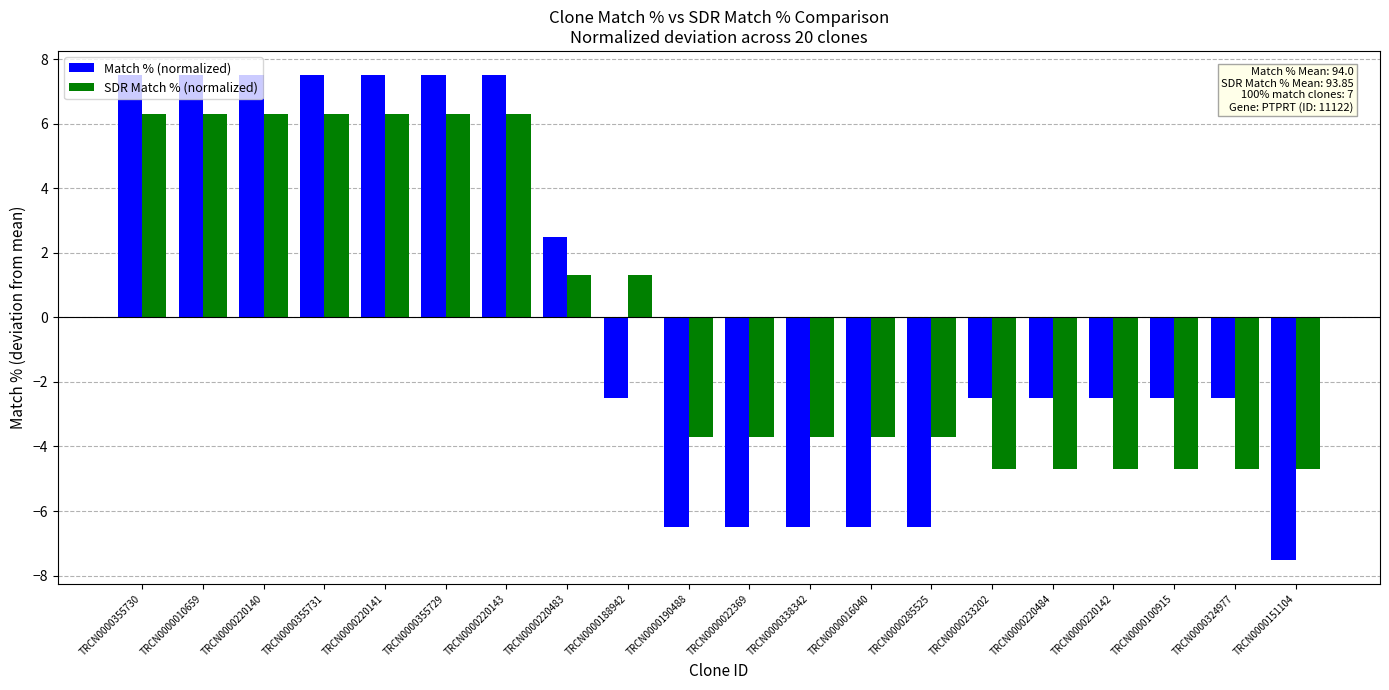

The value of Match % (normalized) at TRCN0000188942 is -3.4. True or false?

False